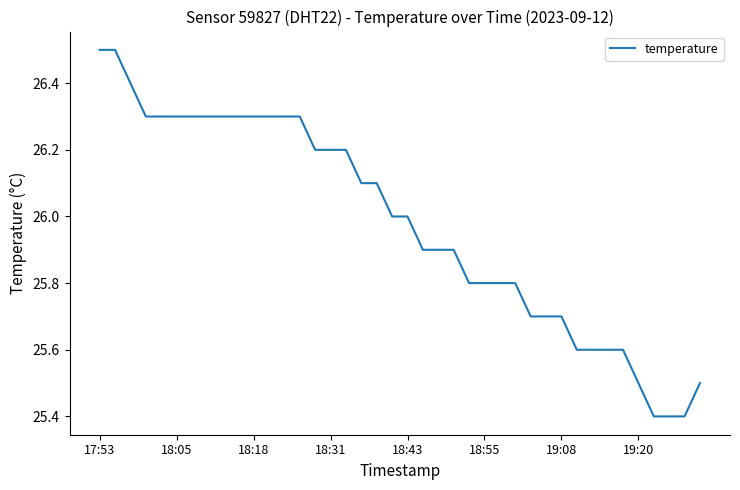

What is the smallest value displayed?

25.4